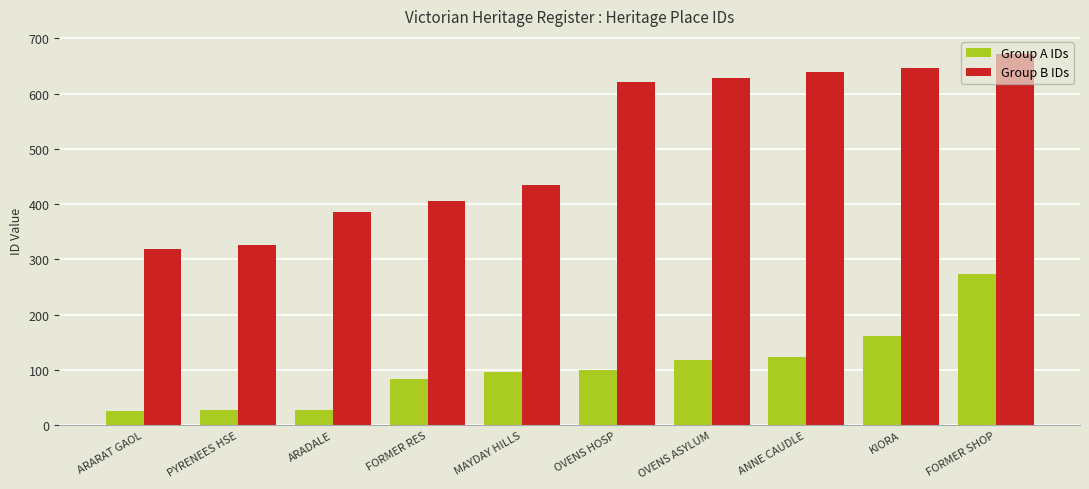

Count the number of data series in this chart.

2